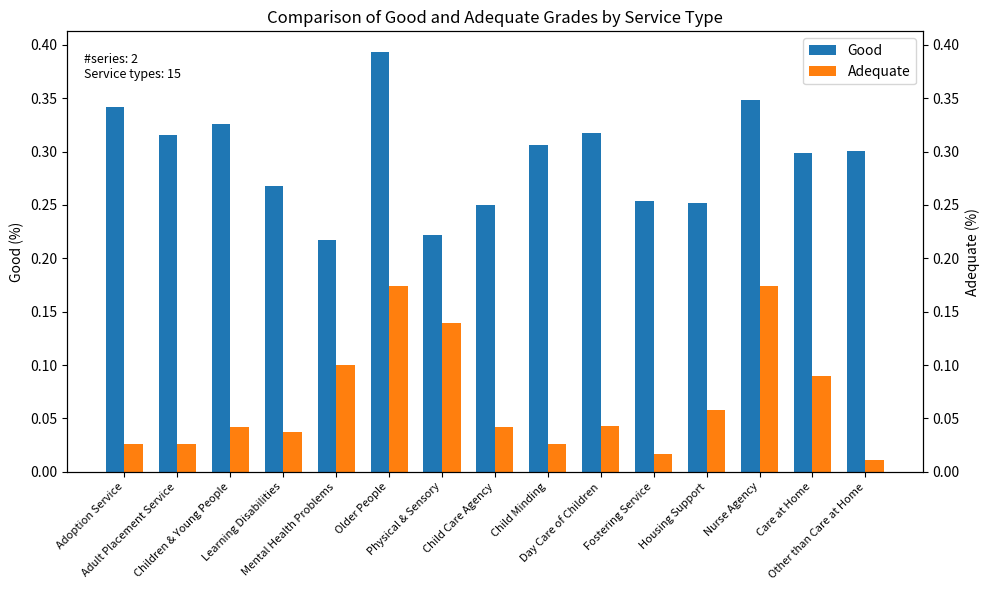

Is the value of Good at Day Care of Children greater than the value of Adequate at Physical & Sensory?

Yes